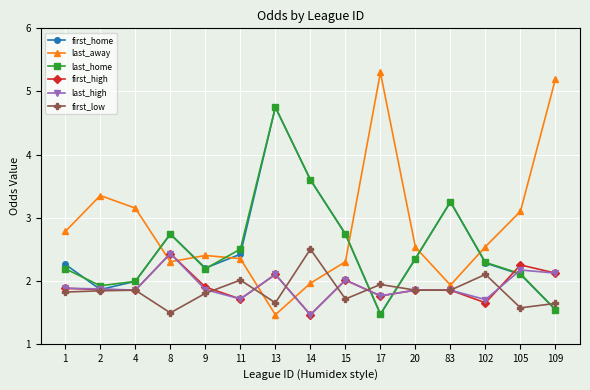

What is the spread (max minus min) of values at 17?

3.8